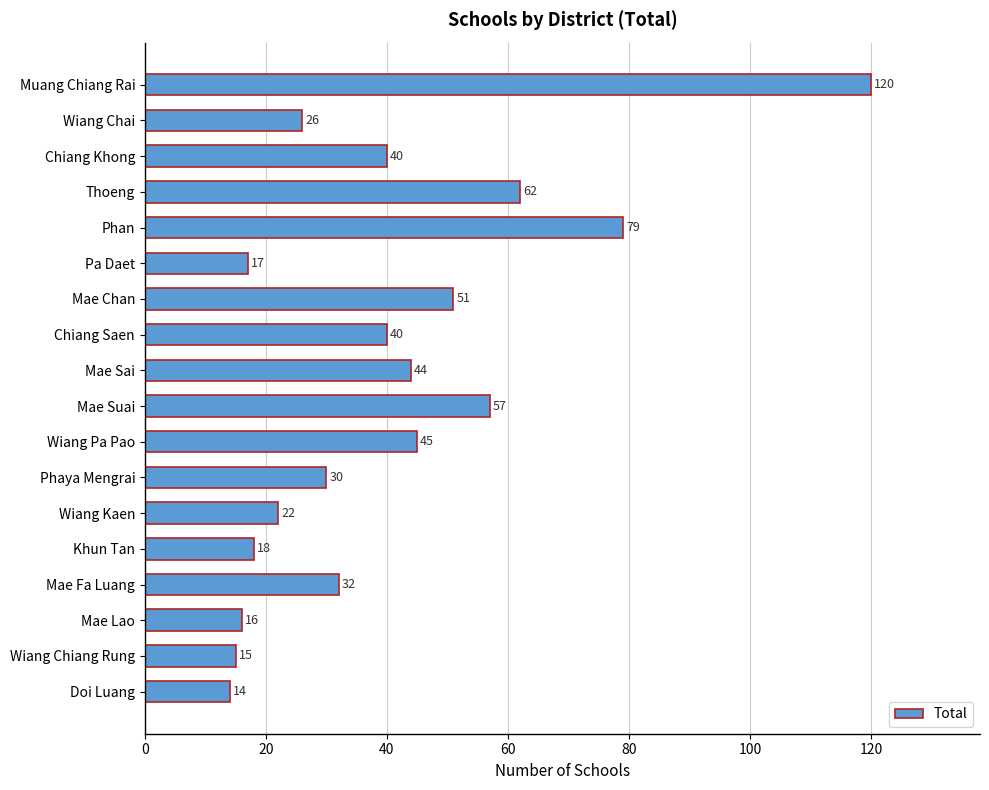

The value at Khun Tan is 18. True or false?

True